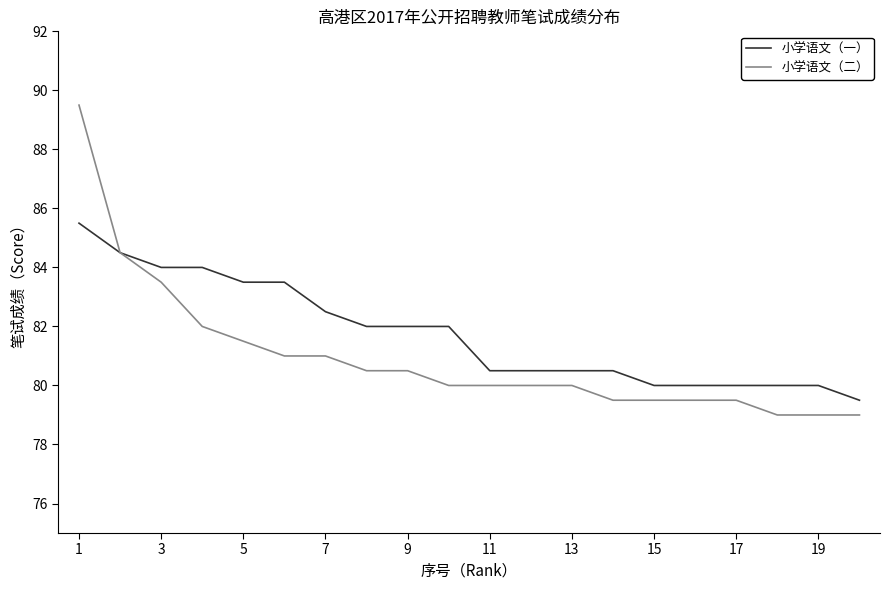

Which series has the largest range (max minus min)?

小学语文（二）